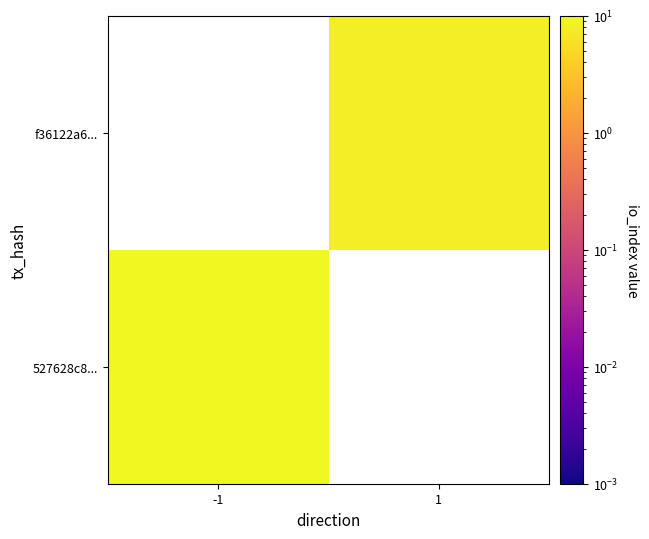

Count the number of categories in the chart.

2